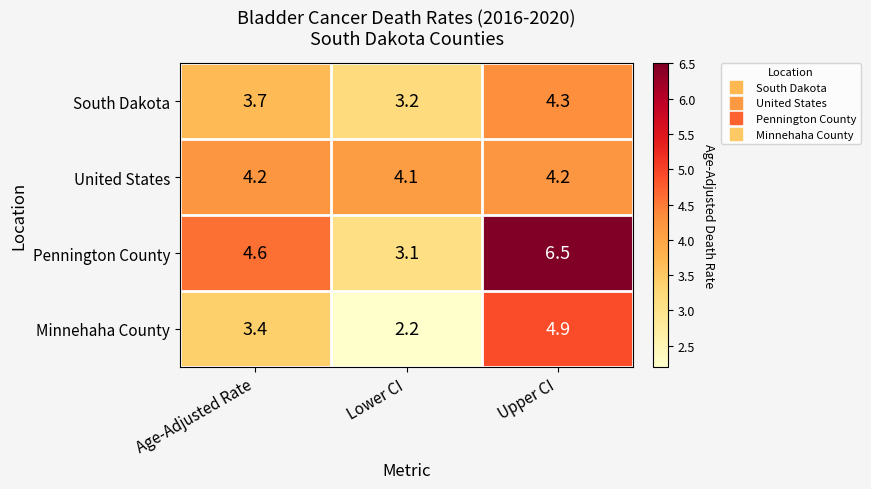

Between Lower CI and Upper CI, which series saw the biggest shift?

Pennington County